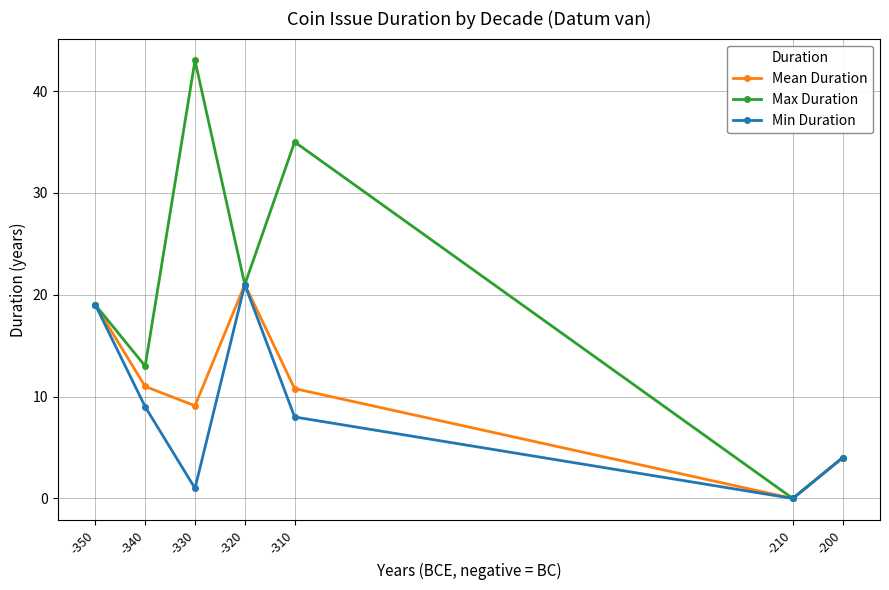

What is the value of the Mean Duration point at the 2nd from the left?

11.0